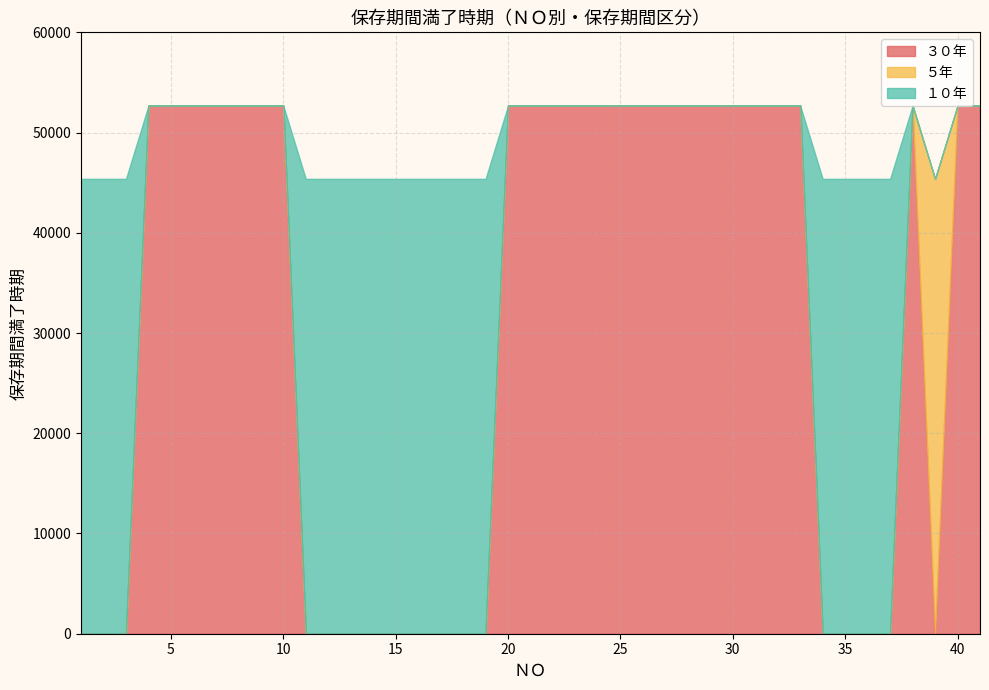

The value of ５年 at 1 is 0. True or false?

False